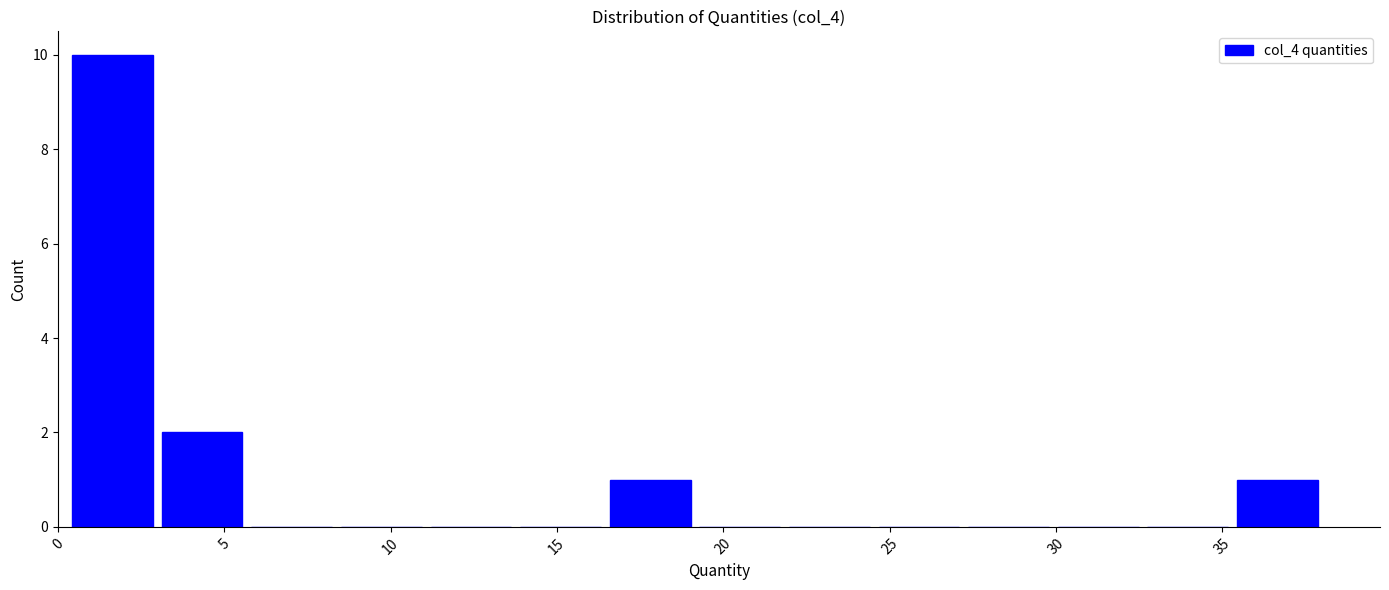

How tall is the bar that spans 3.0 to 5.5 on the x-axis? Neither the bar edges nor the heights are printed on the chart, so give them approximately, as read against the axes.

2